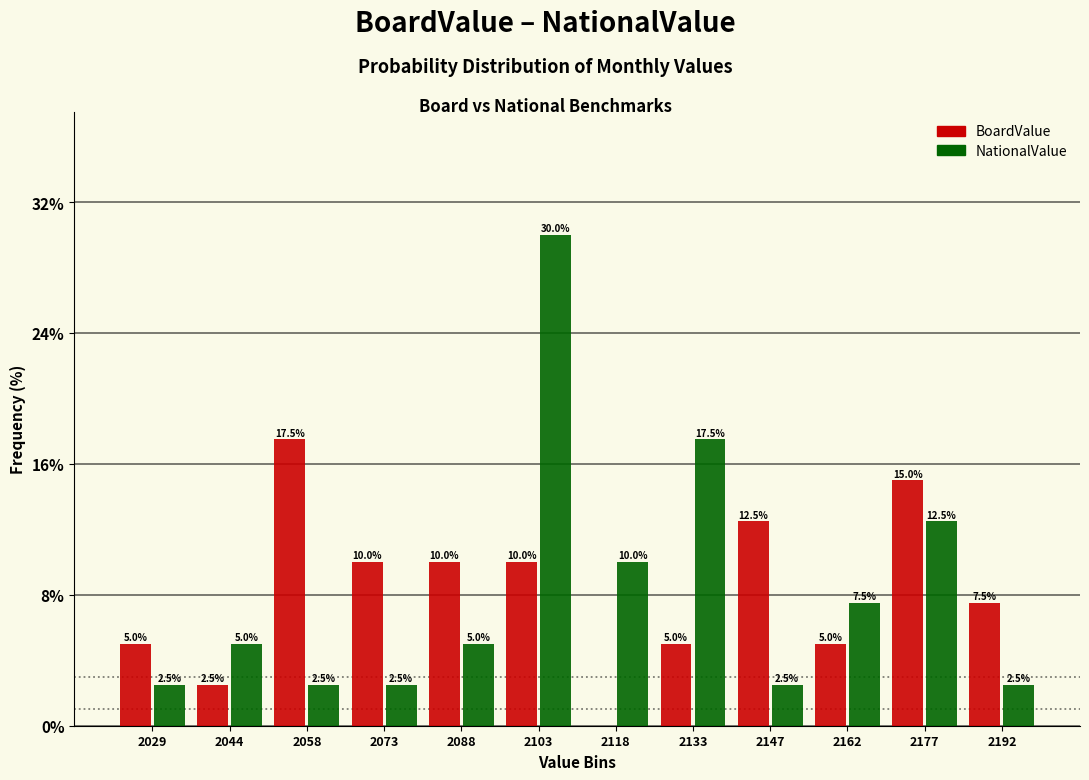

Reading left to right, what are all the values shown in this chart?

BoardValue: 2029=5.0	2044=2.5	2058=17.5	2073=10.0	2088=10.0	2103=10.0	2118=0.0	2133=5.0	2147=12.5	2162=5.0	2177=15.0	2192=7.5
NationalValue: 2029=2.5	2044=5.0	2058=2.5	2073=2.5	2088=5.0	2103=30.0	2118=10.0	2133=17.5	2147=2.5	2162=7.5	2177=12.5	2192=2.5